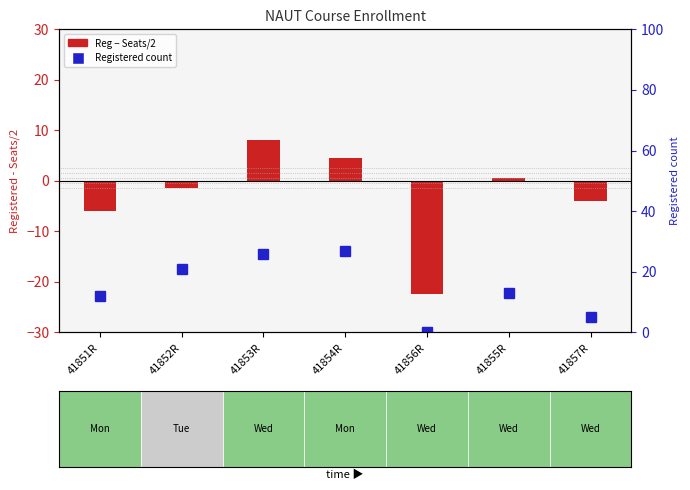

What is the total value across all series at 41852R?

19.5